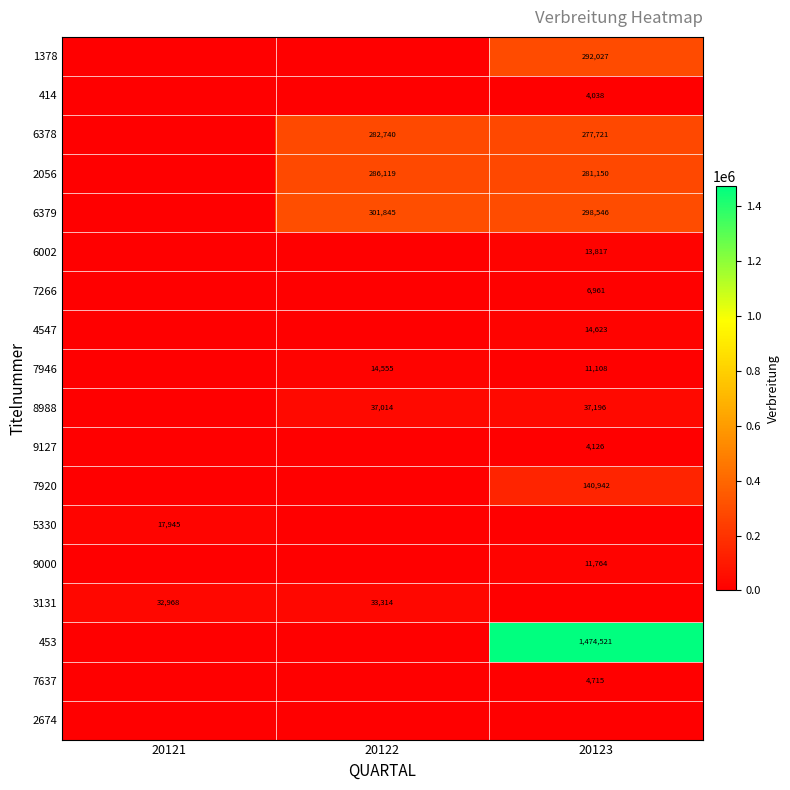

True or false: 2056 has a value of 510694 at 20122.

False